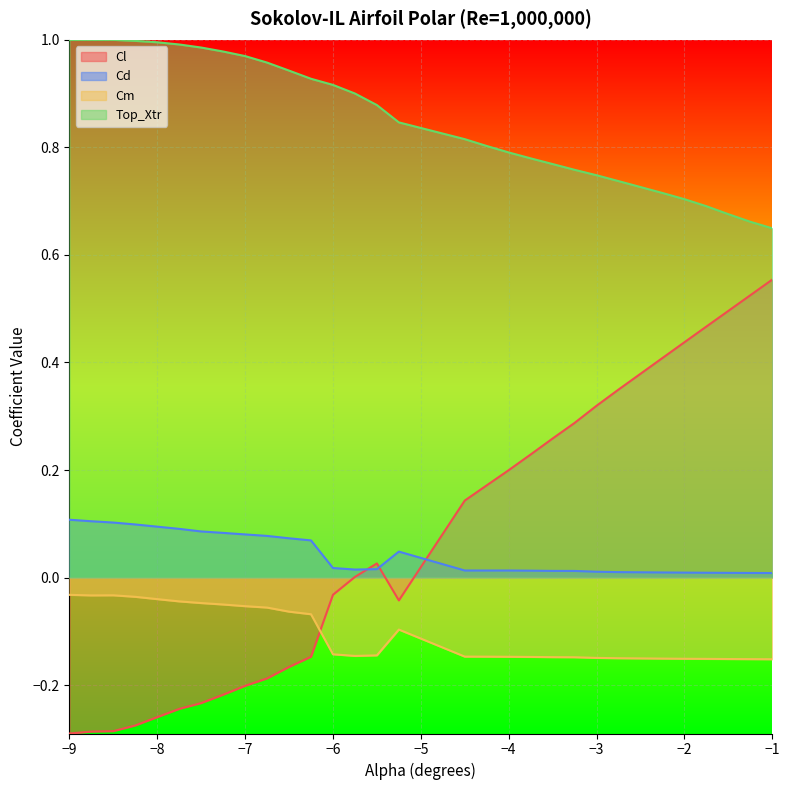

The Cl series shows -0.3 at −9. True or false?

True